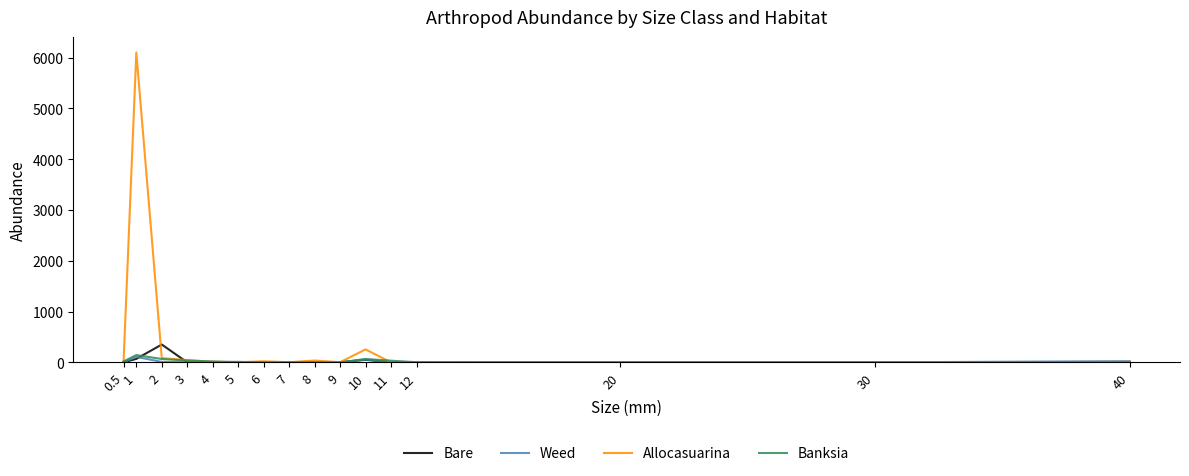

True or false: Banksia has a value of 6 at 5.

True